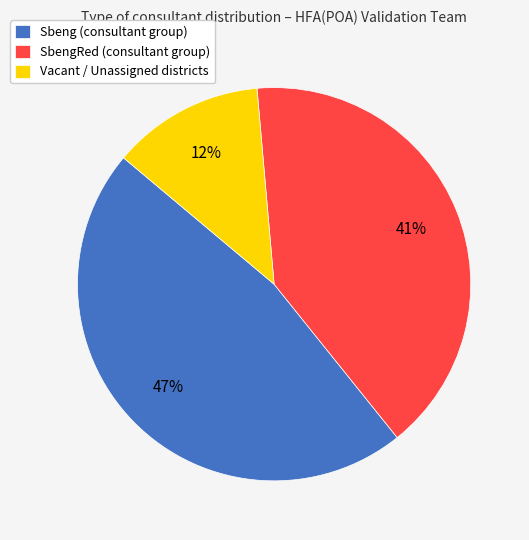

Which slice is the smallest?

Vacant / Unassigned districts